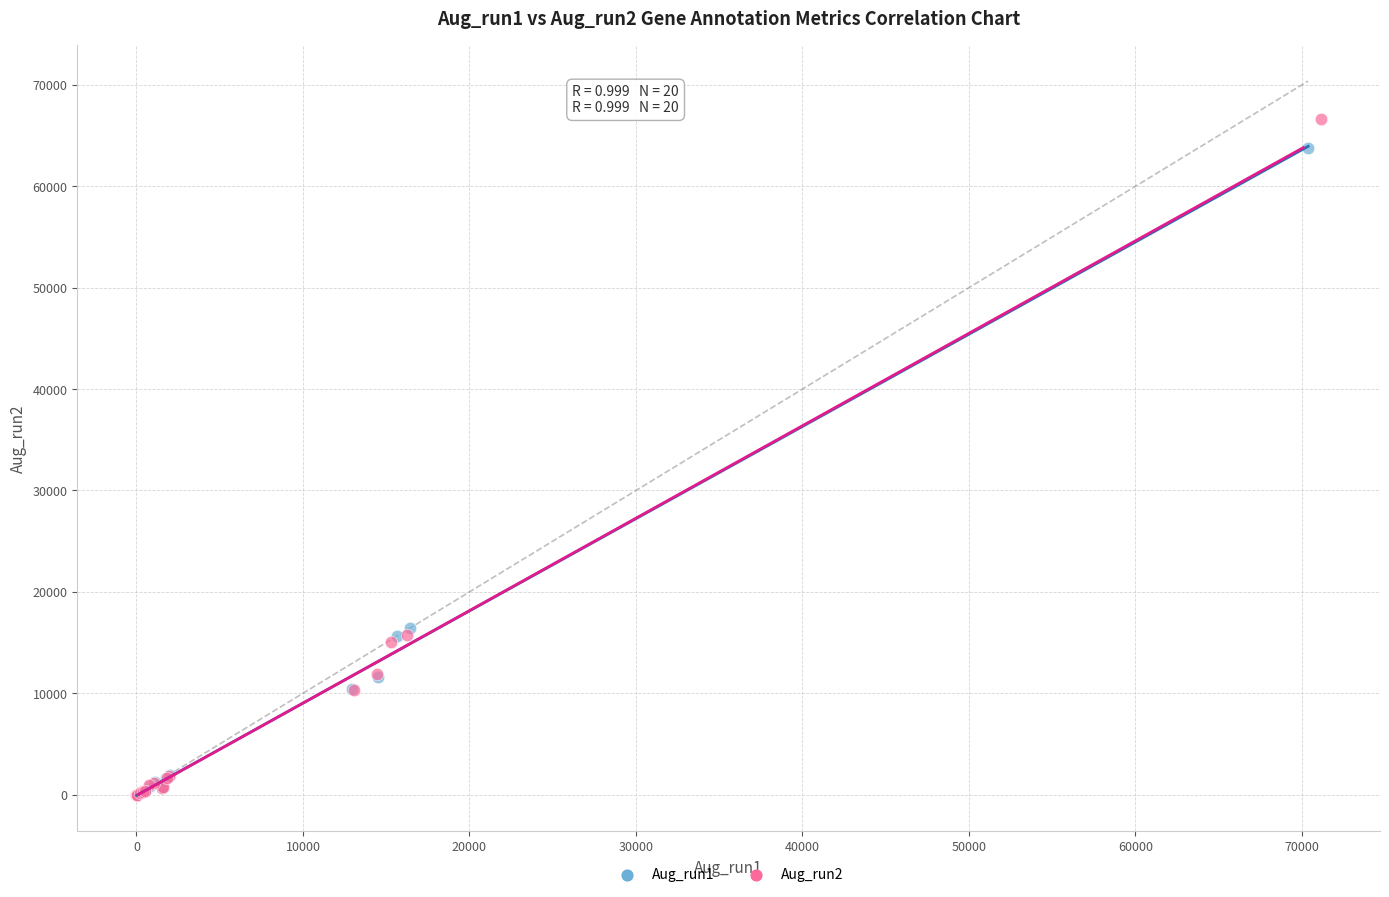

Which series has the largest Y range (max minus min)?

Aug_run2